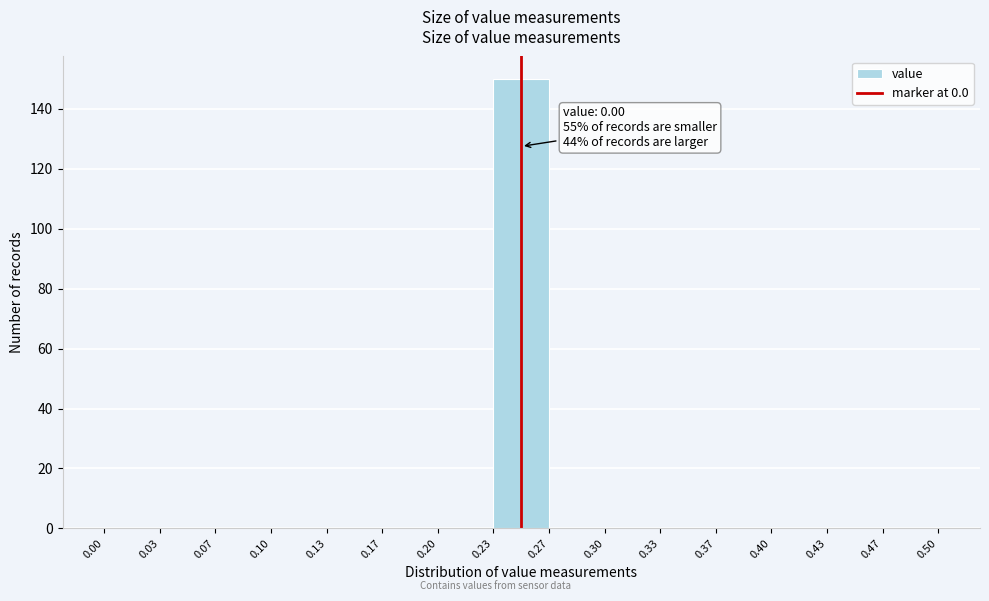

Reading left to right, transcribe all the data shown in this chart.

0.00=0	0.03=0	0.07=0	0.10=0	0.13=0	0.17=0	0.20=0	0.23=150	0.27=0	0.30=0	0.33=0	0.37=0	0.40=0	0.43=0	0.47=0